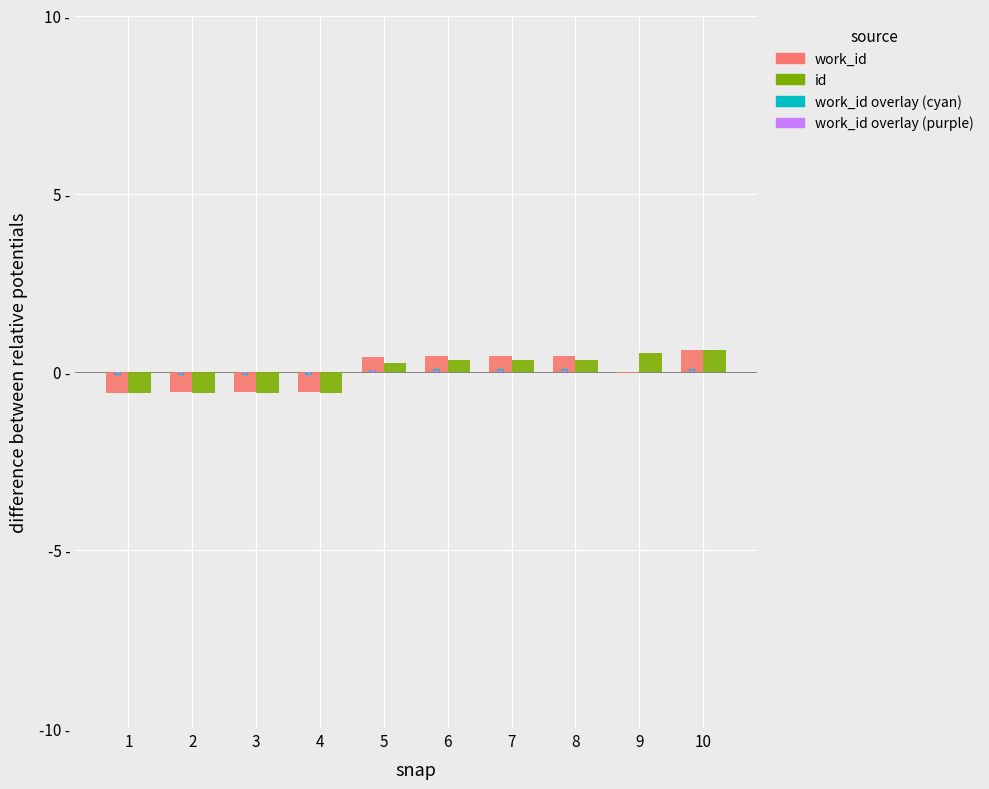

Rank the series by their maximum value, from lowest to highest.

work_id overlay (purple), work_id overlay (cyan), work_id, id